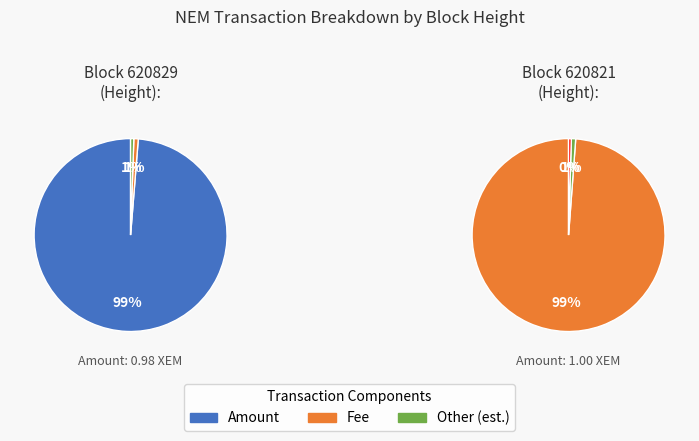

The 620829 slice represents 62% of the pie. True or false?

False